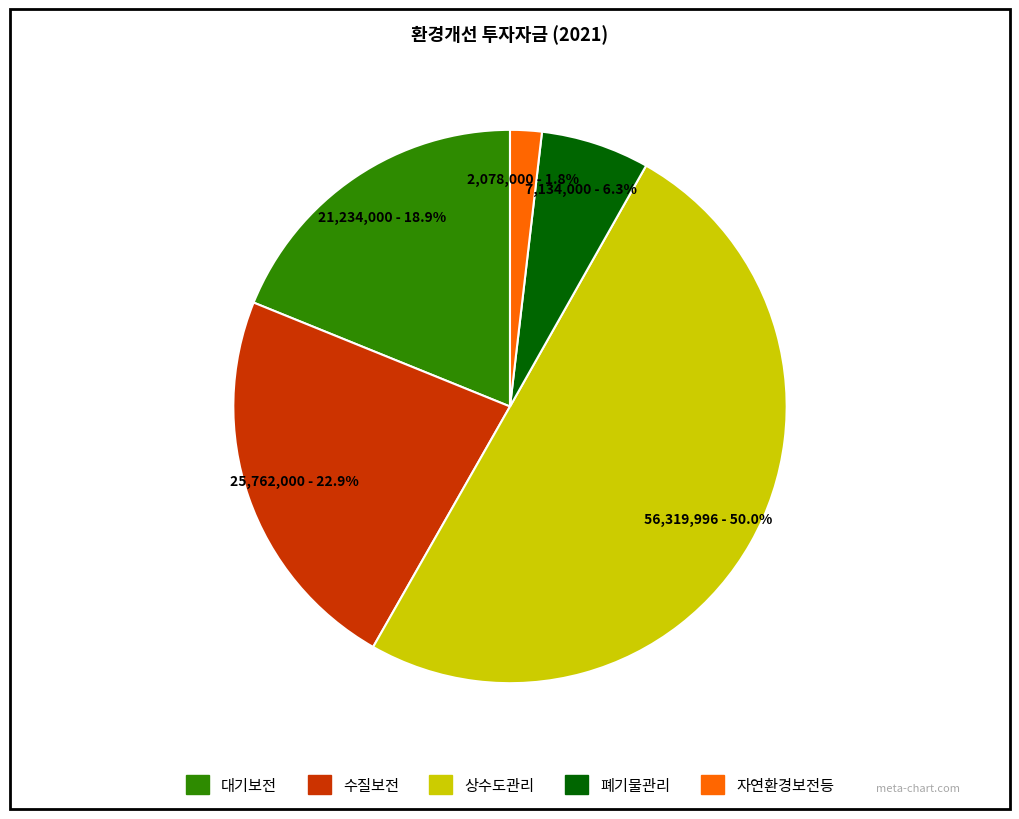

Which has a higher value, 상수도관리 or 폐기물관리?

상수도관리